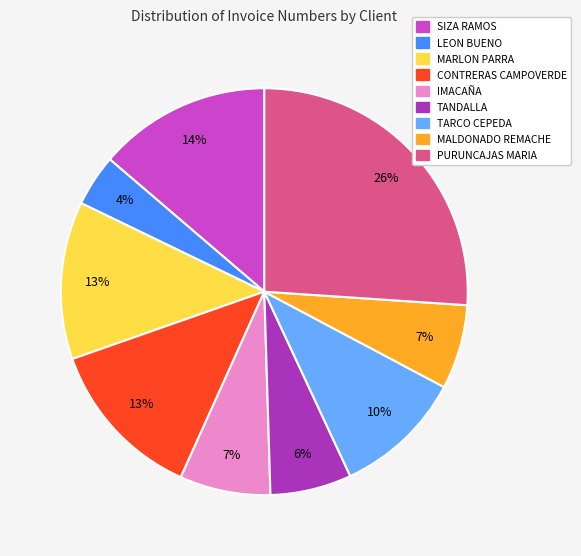

Do TANDALLA and IMACAÑA together represent more than half of the pie?

No